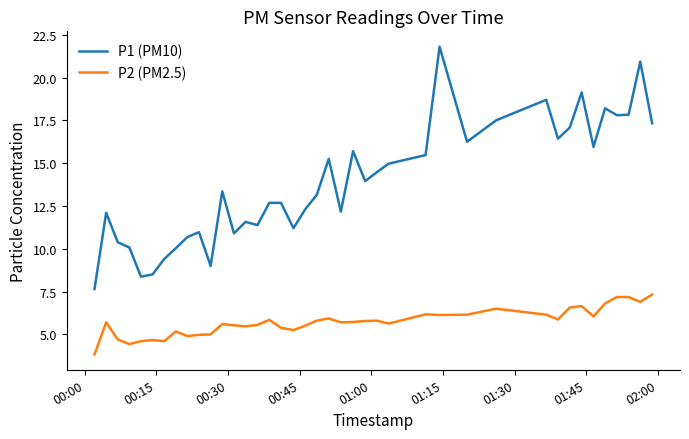

What is the difference between the maximum and minimum values in the P2 (PM2.5) series?

3.5